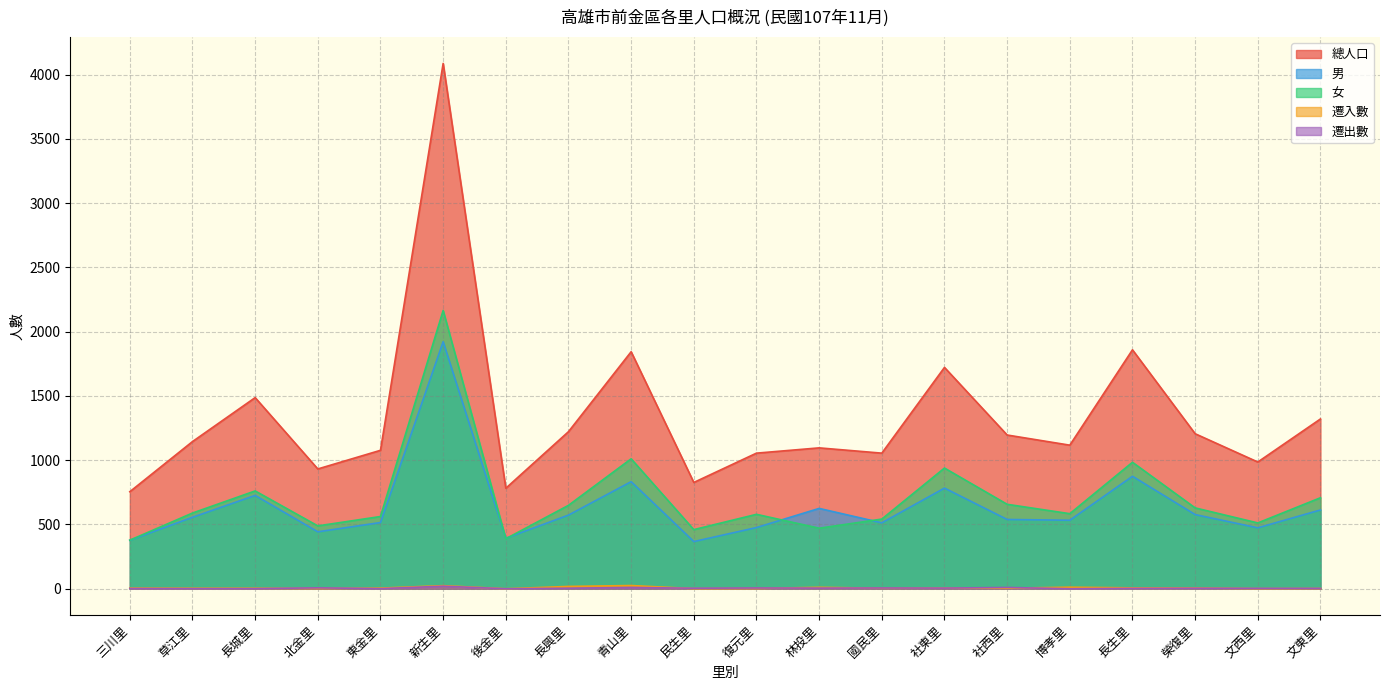

What position from the right is 國民里?

8